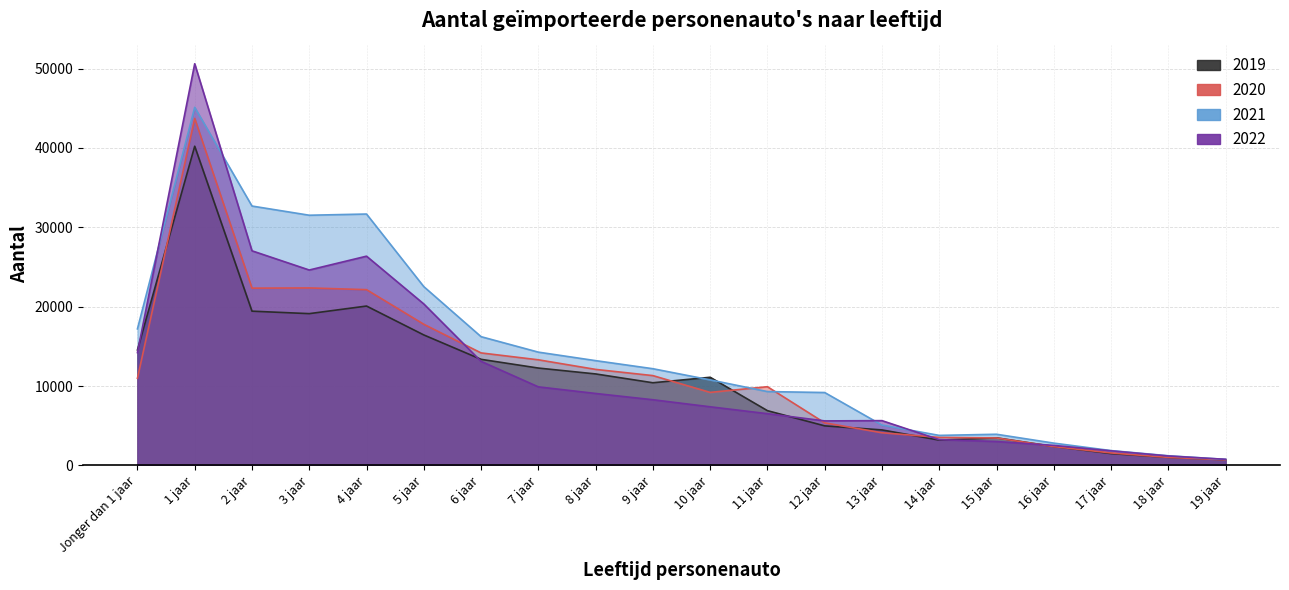

How many times do 2020 and 2021 cross each other?

2